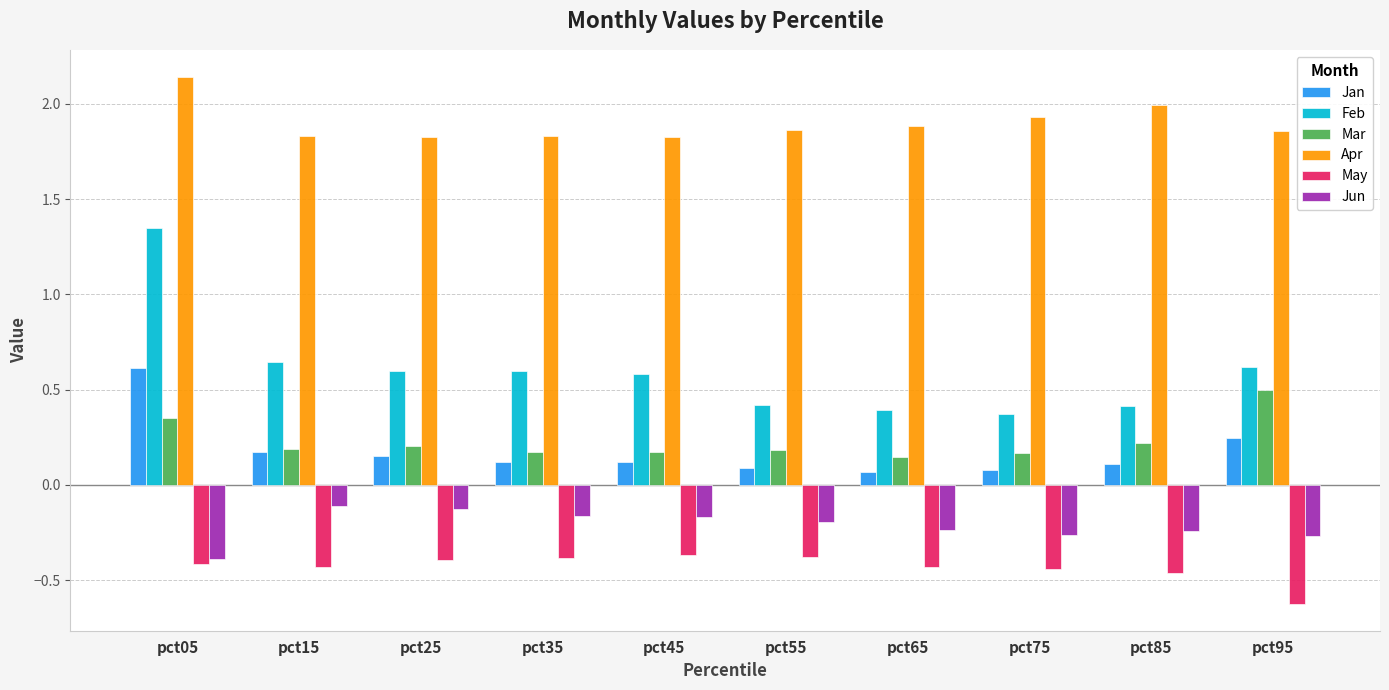

Which series has the largest total across all categories?

Apr